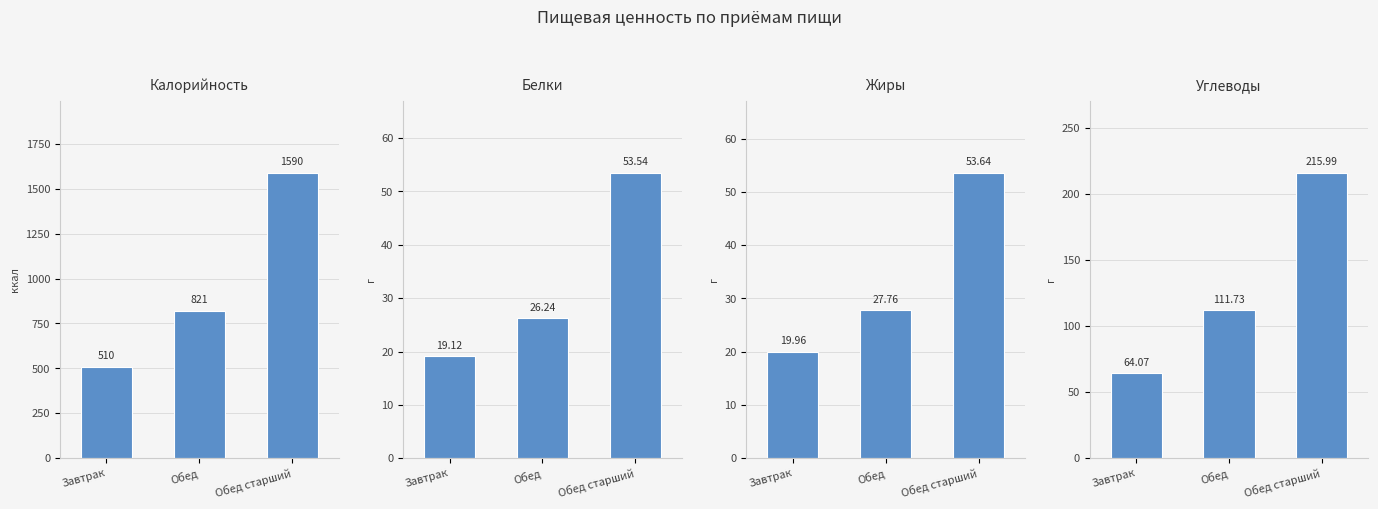

Which series changed the most between Завтрак and Обед старший?

Калорийность